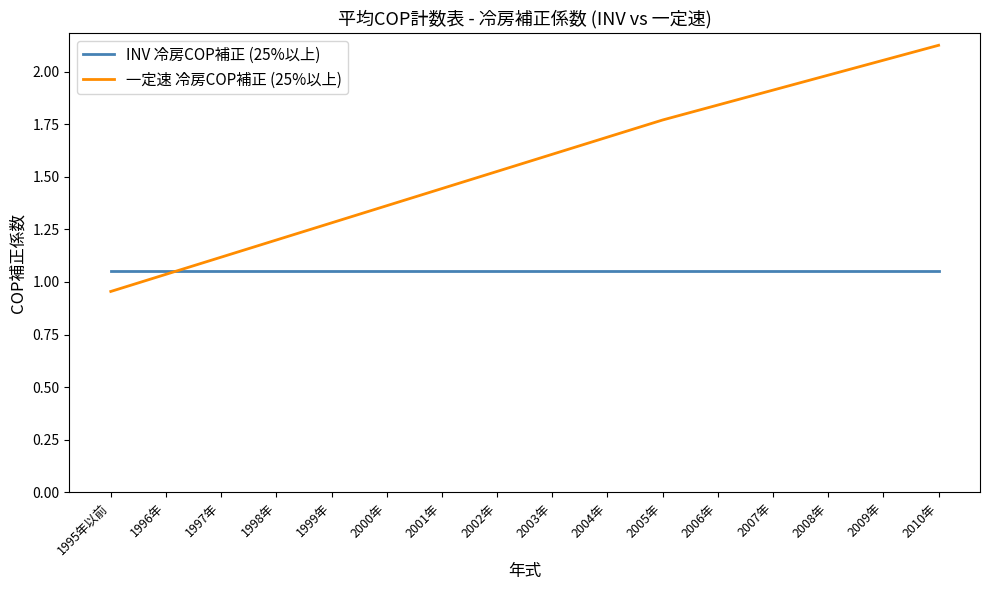

The value of INV 冷房COP補正 (25%以上) at 1996年 is 0.6. True or false?

False